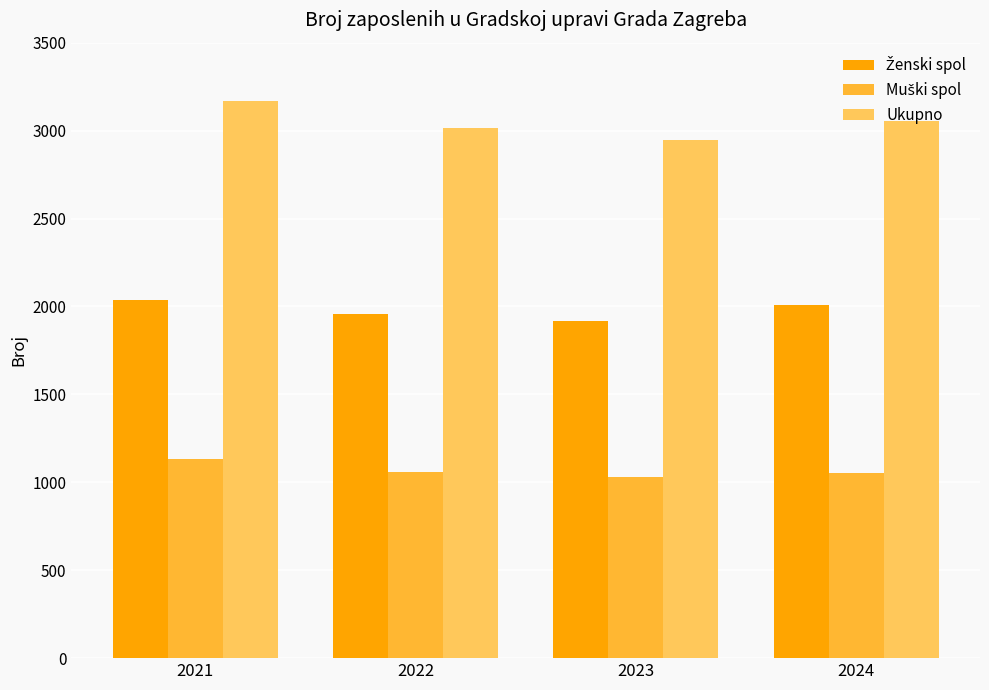

What is the spread (max minus min) of values at 2023?

1916